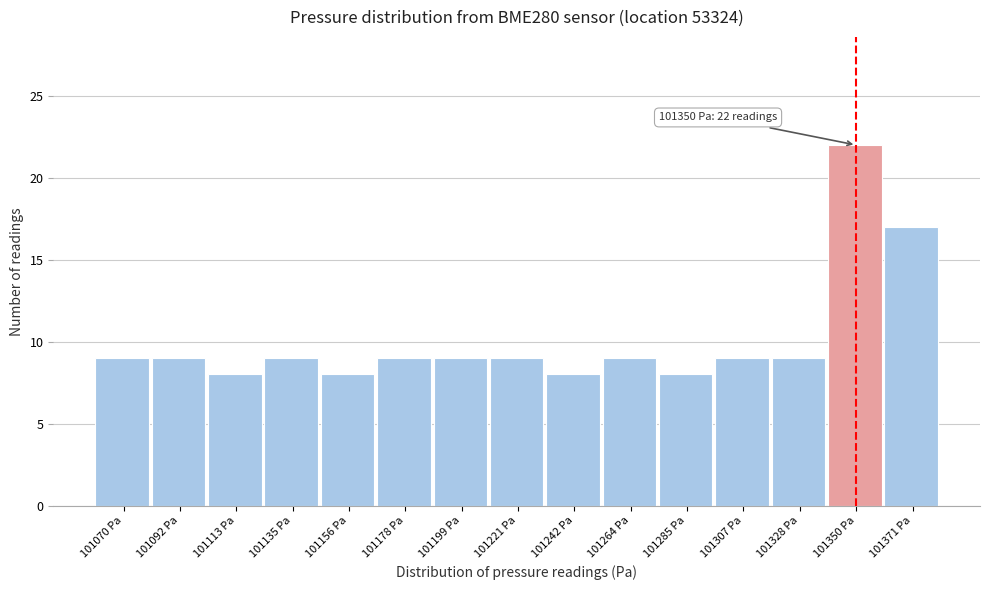

Reading left to right, transcribe all the data shown in this chart.

9	9	8	9	8	9	9	9	8	9	8	9	9	22	17